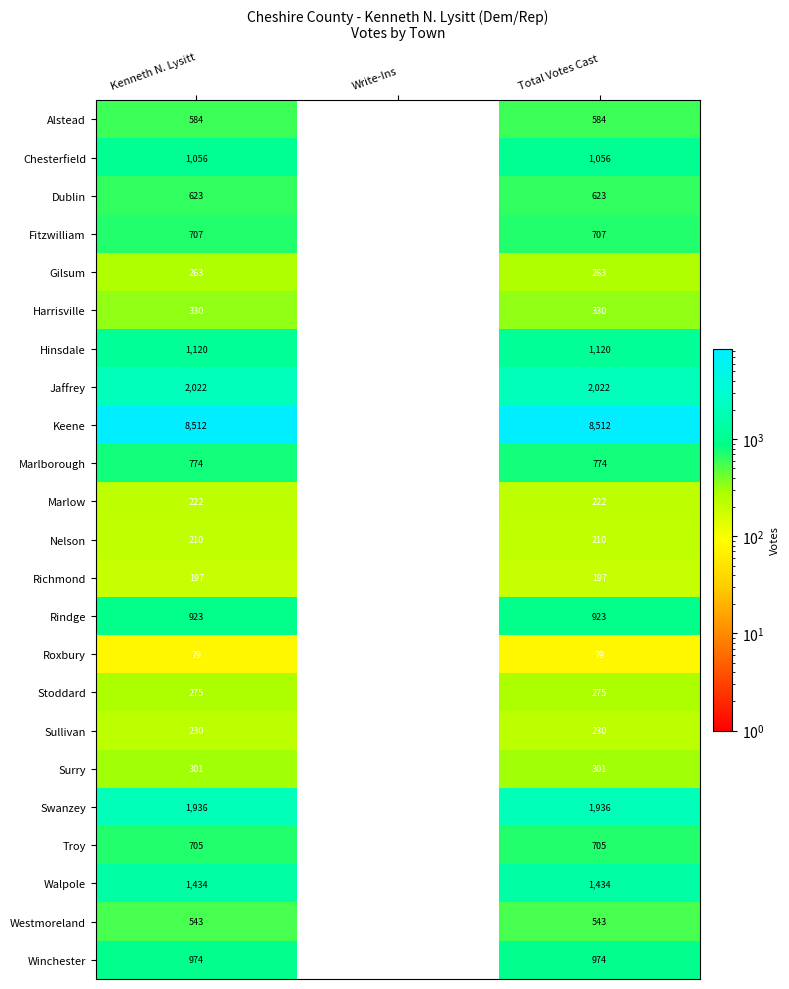

Is it true that Gilsum equals 127 at Total Votes Cast?

False